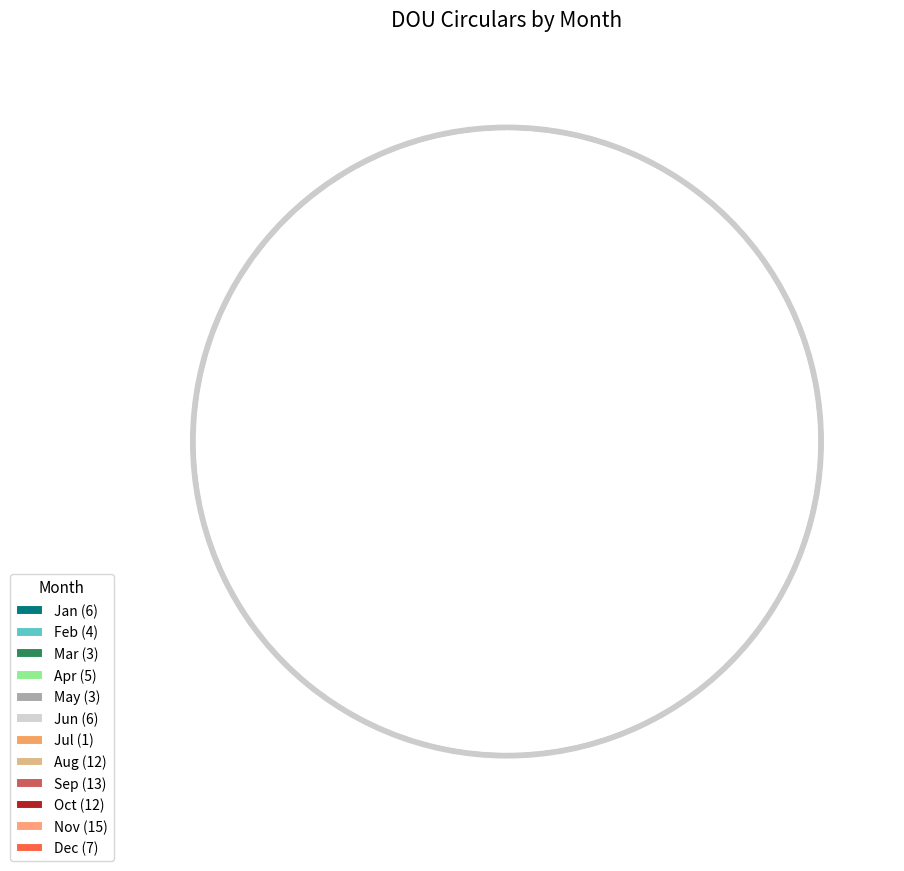

Is there any slice that represents more than half of the pie?

No